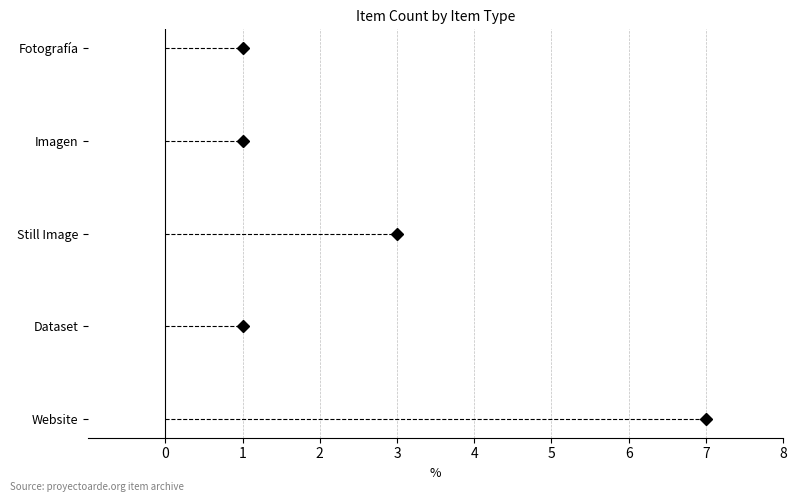

What is the value of the 1st point from the left?

7